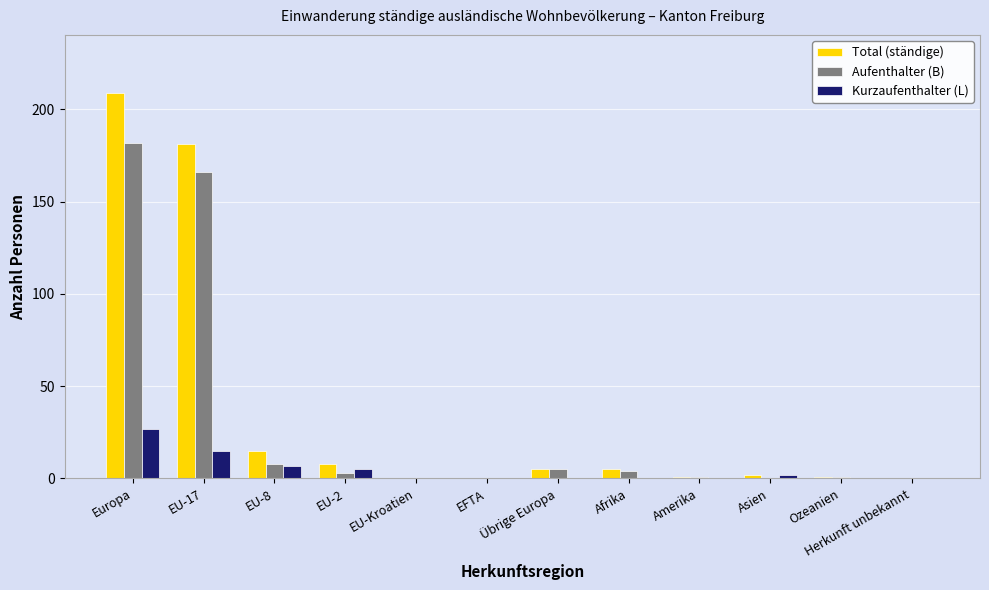

At which category is the sum across all series the highest?

Europa